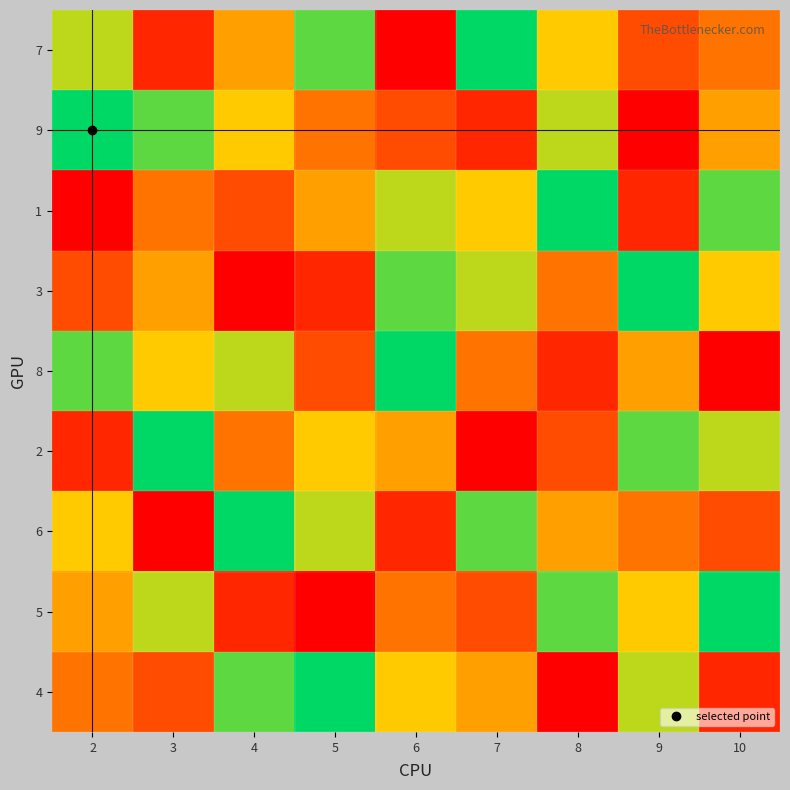

List the series in order of their peak value, lowest first.

7, 9, 1, 3, 8, 2, 6, 5, 4